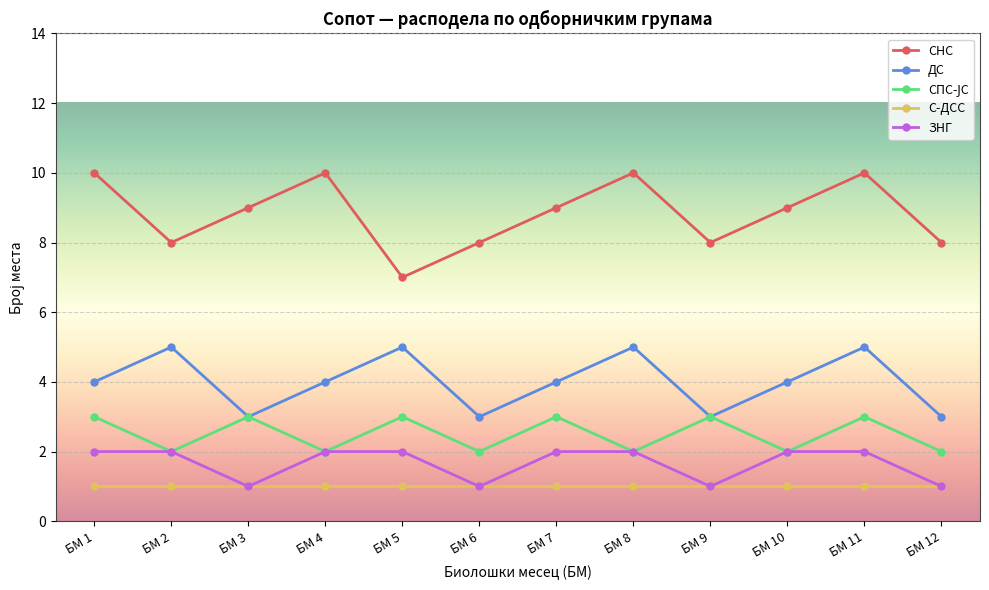

True or false: ЗНГ and СНС intersect in this chart.

False